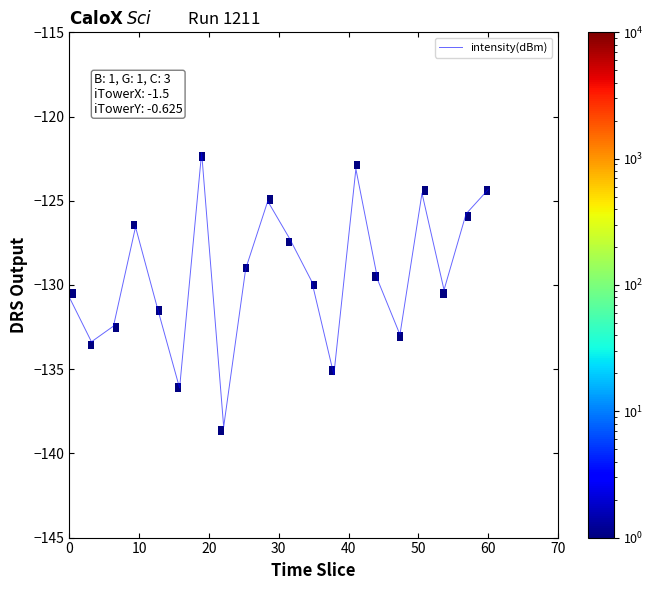

What is the smallest value displayed?

-138.4